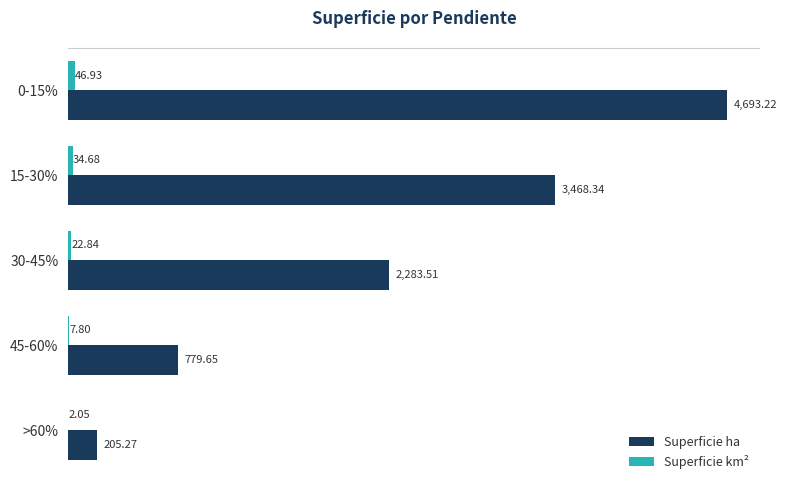

How many data points does each series have?

5